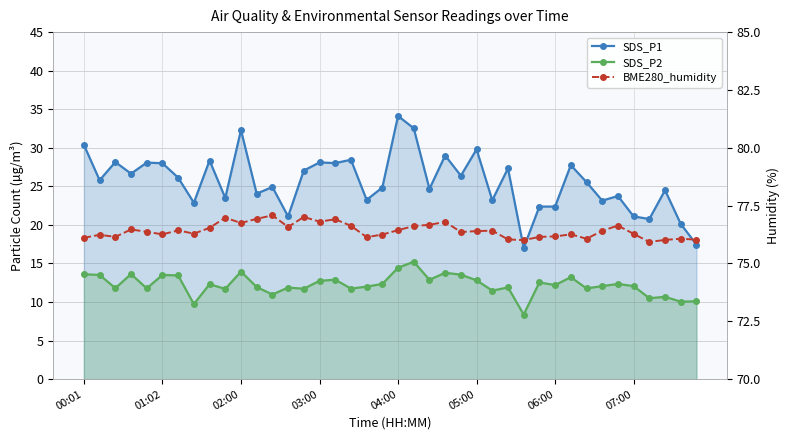

How many values in the SDS_P2 series exceed 12?

22